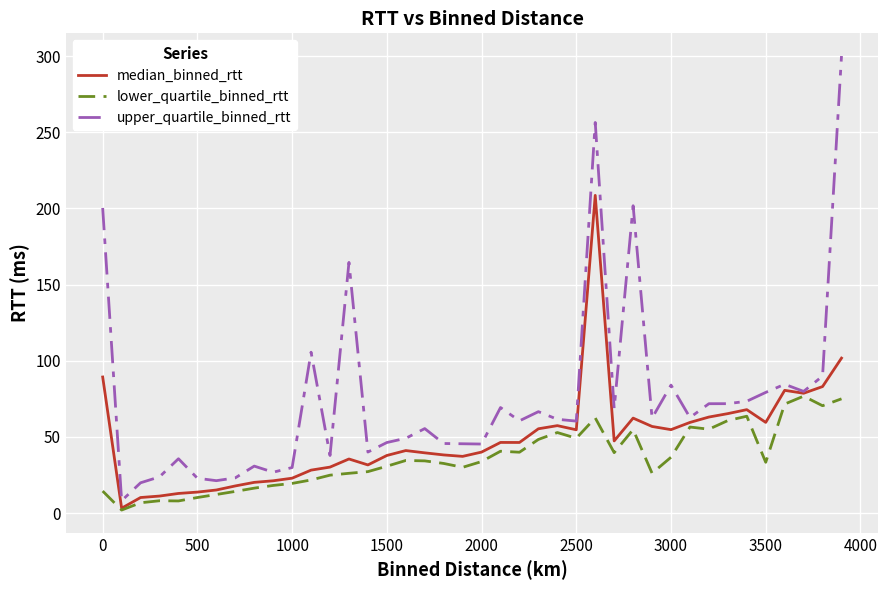

What is the smallest value displayed?

2.0